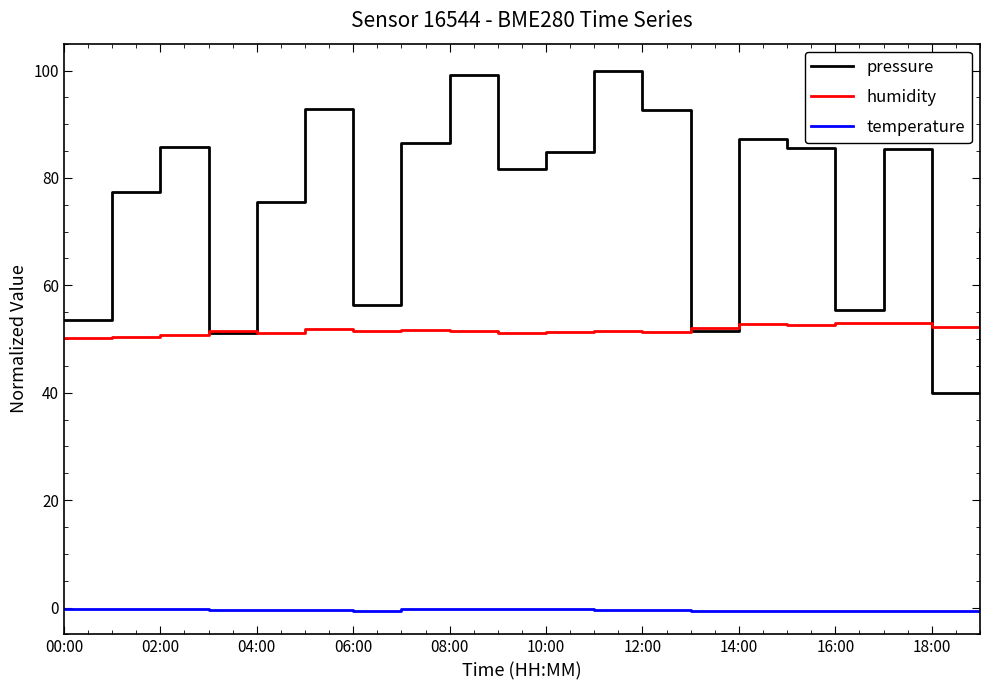

What is the highest value of the humidity series?

53.0